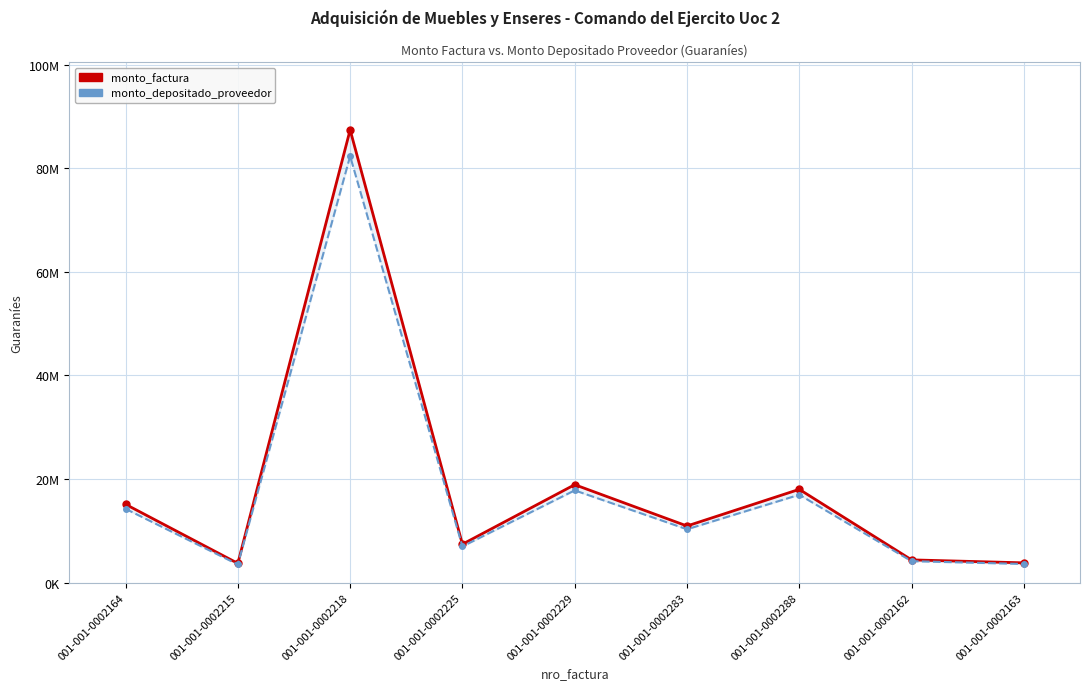

Rank the series by their maximum value, from lowest to highest.

monto_depositado_proveedor, monto_factura